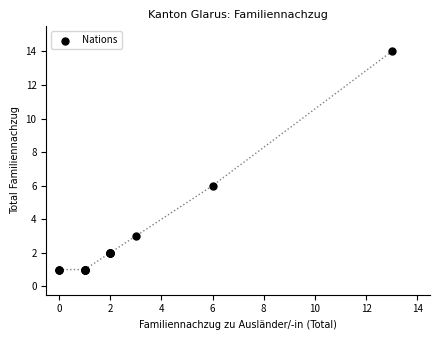

What Y value in the scatter plot is closest to 7?

6